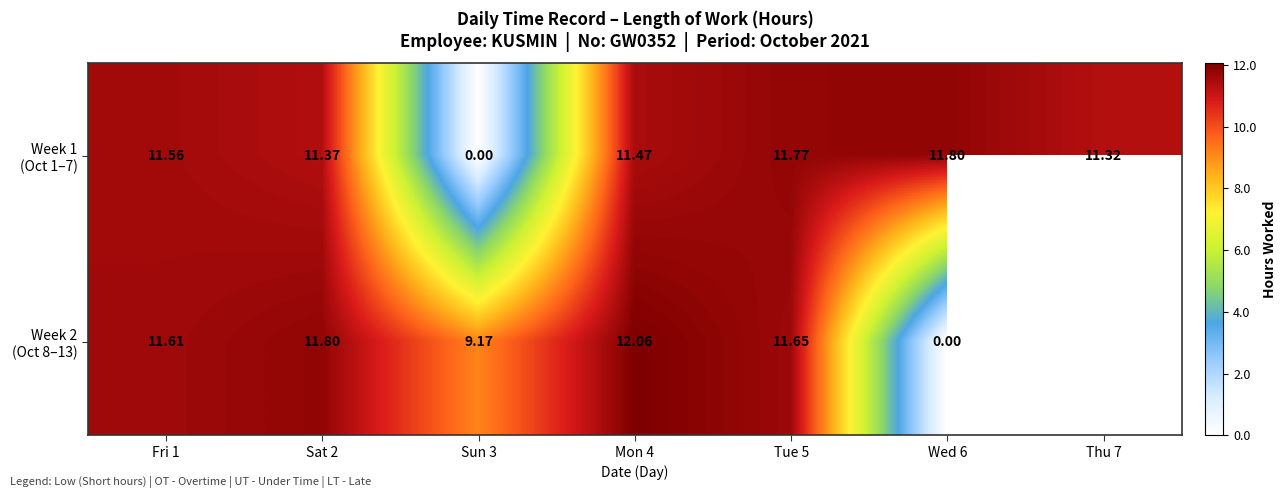

Which series has the widest spread of values?

Week 2 (Oct 8–13)